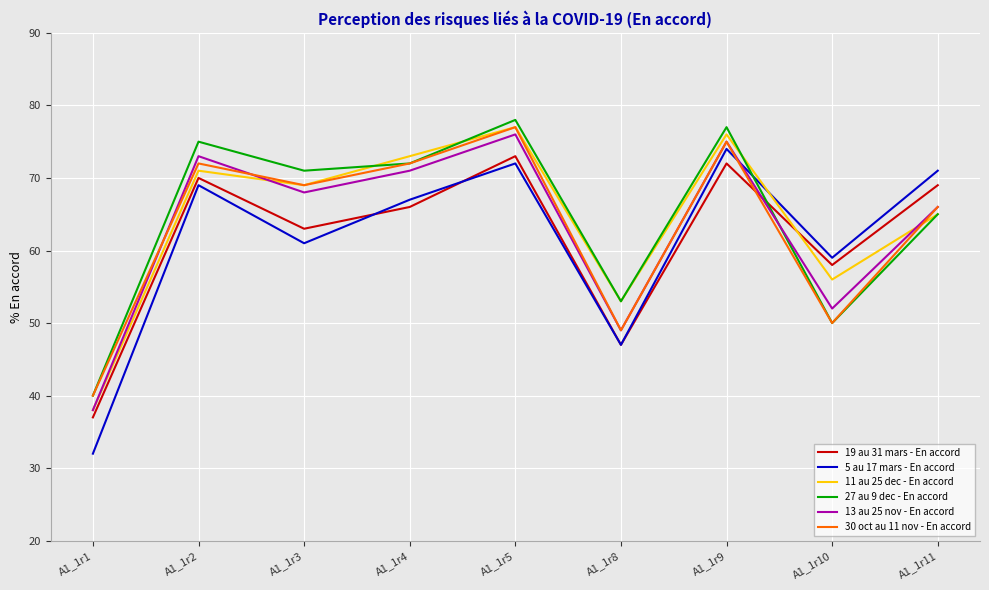

Which series ends up on top after the final intersection of 13 au 25 nov - En accord and 19 au 31 mars - En accord?

19 au 31 mars - En accord